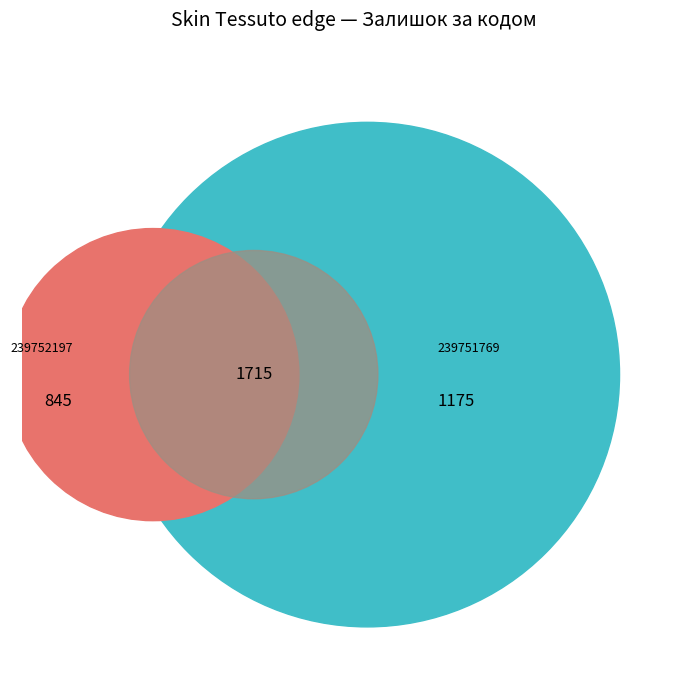

Does any single category account for the majority?

No